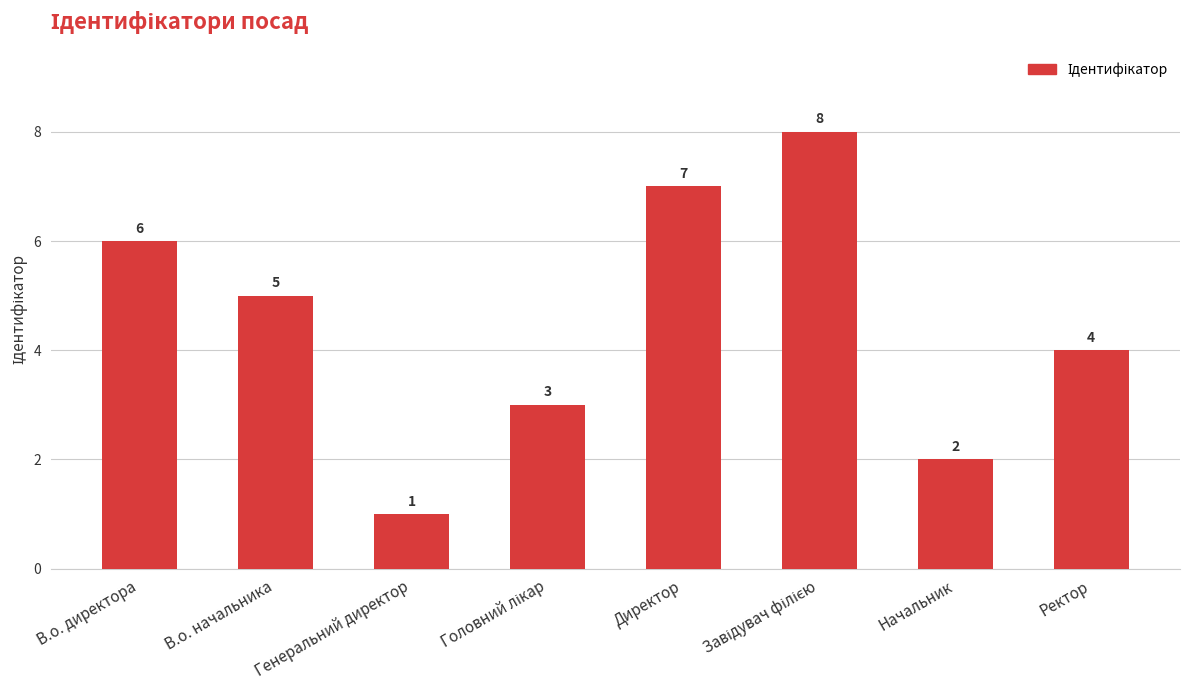

Which category has the lowest value across all series?

Генеральний директор